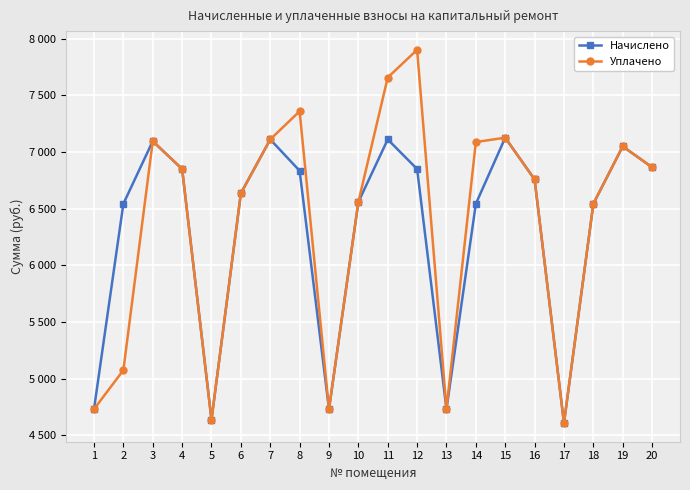

Reading left to right, transcribe all the data shown in this chart.

Начислено: 1=4730.9	2=6543.4	3=7096.3	4=6850.6	5=4637.1	6=6635.5	7=7111.7	8=6835.2	9=4730.9	10=6558.7	11=7111.7	12=6850.4	13=4730.9	14=6543.4	15=7127.0	16=6758.4	17=4608.0	18=6543.4	19=7050.2	20=6865.9
Уплачено: 1=4730.9	2=5074.7	3=7096.3	4=6850.6	5=4637.1	6=6635.5	7=7111.7	8=7360.3	9=4730.9	10=6558.7	11=7658.0	12=7903.0	13=4730.9	14=7088.6	15=7127.0	16=6758.4	17=4608.0	18=6543.4	19=7050.2	20=6865.9